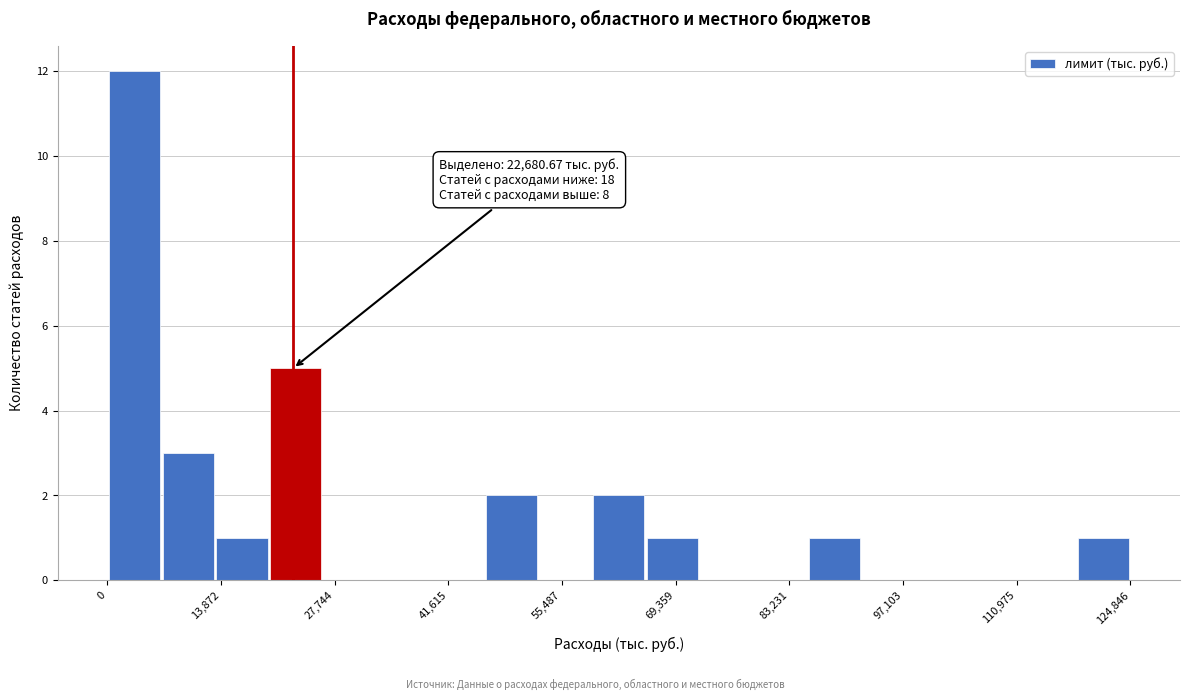

Read against the x-axis, roughly where is the centre of the tallest bar?

4000